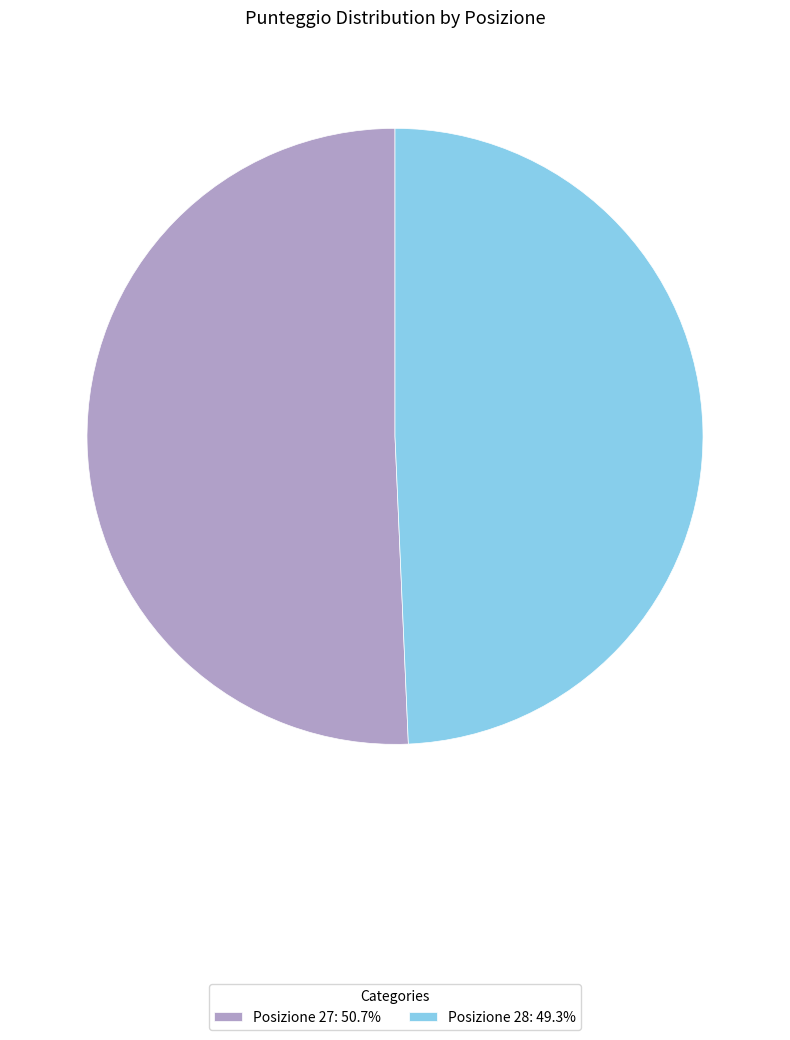

Is there any slice that represents more than half of the pie?

Yes